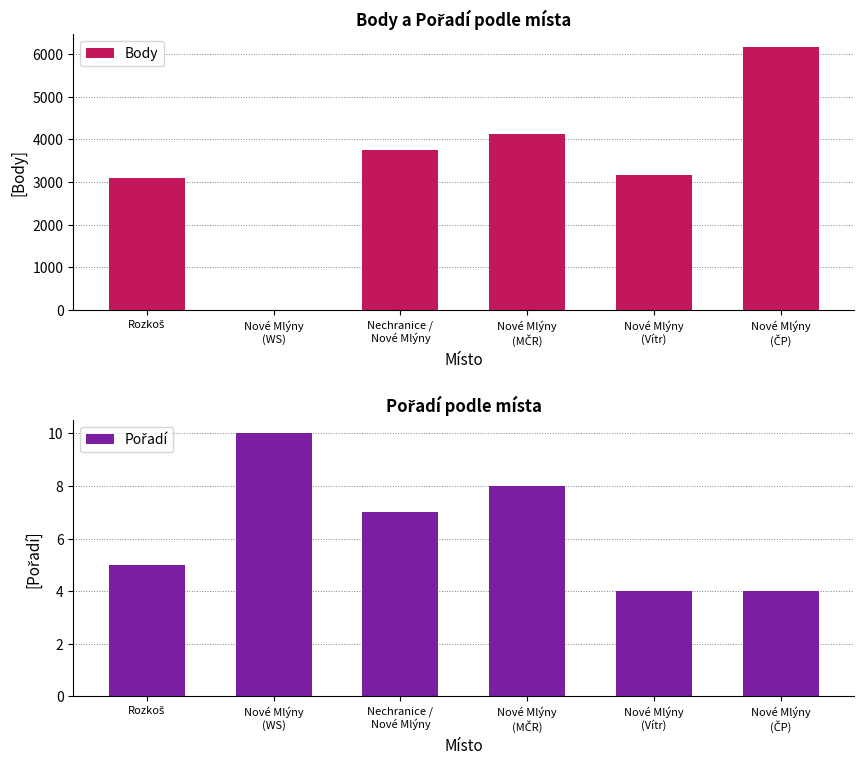

Reading left to right, list all the values displayed in this chart.

Body: 3104	0	3743	4128	3172	6154
Pořadí: 5	10	7	8	4	4